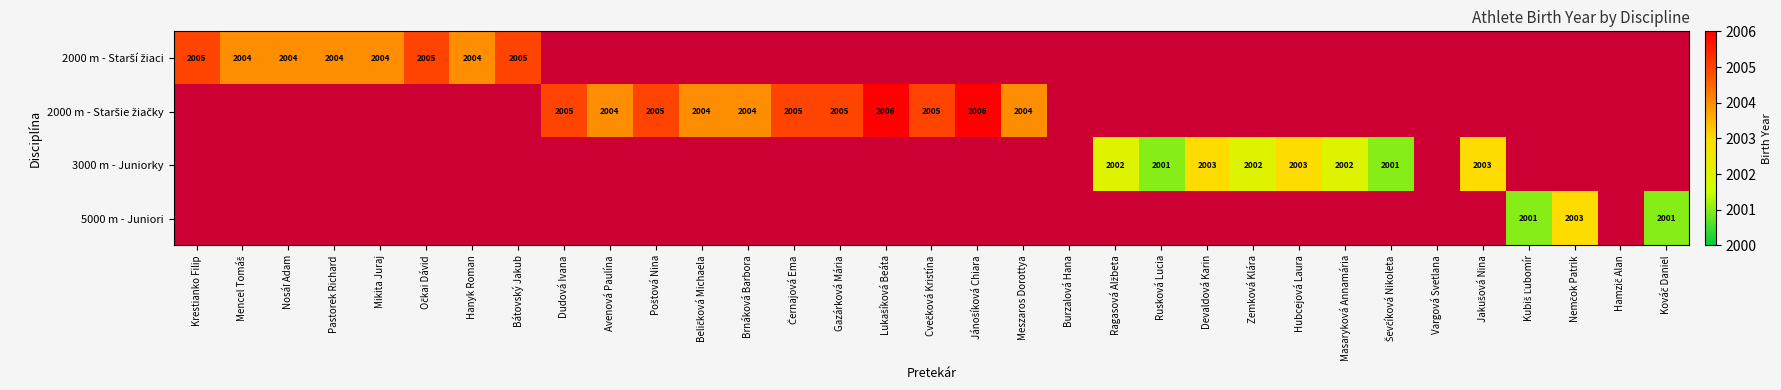

How many data points does each series have?

33